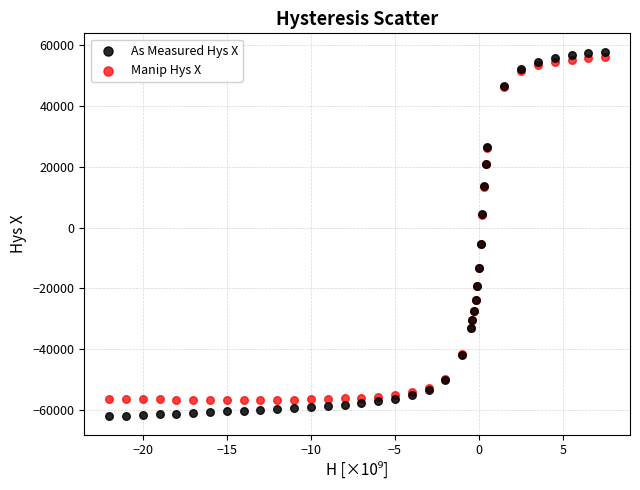

Which series contains the highest Y value?

As Measured Hys X